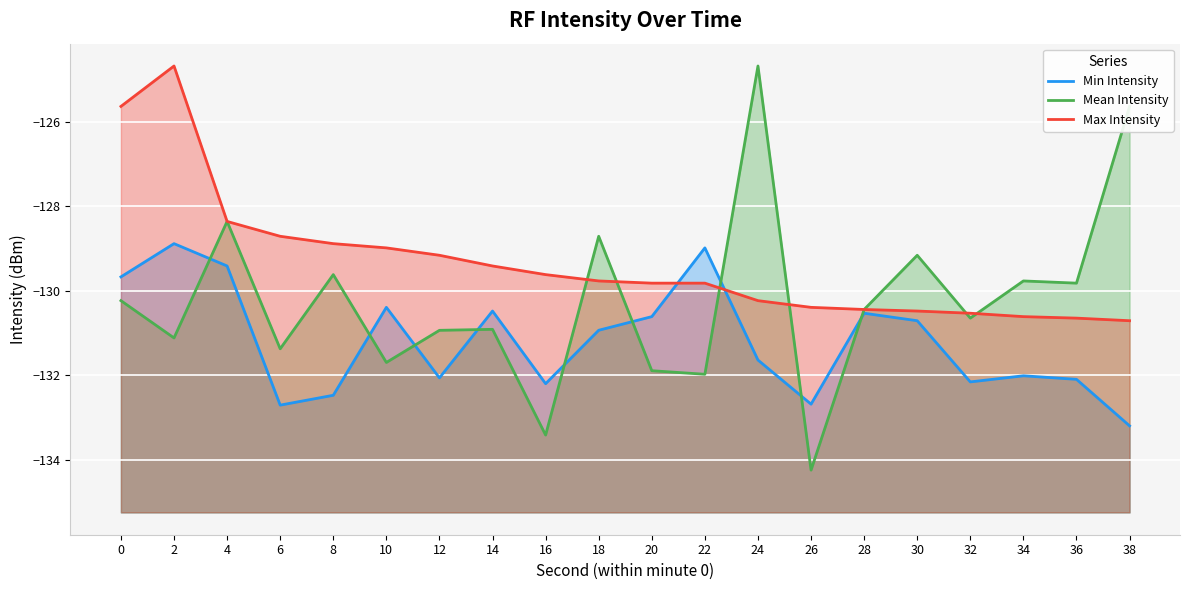

At how many categories does at least one series exceed -131?

20